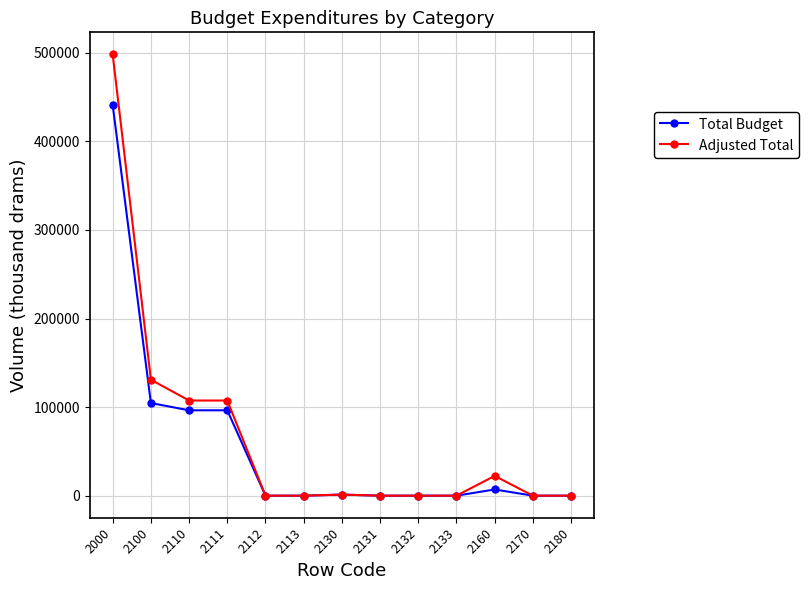

What are all the series names shown in the legend?

Total Budget, Adjusted Total